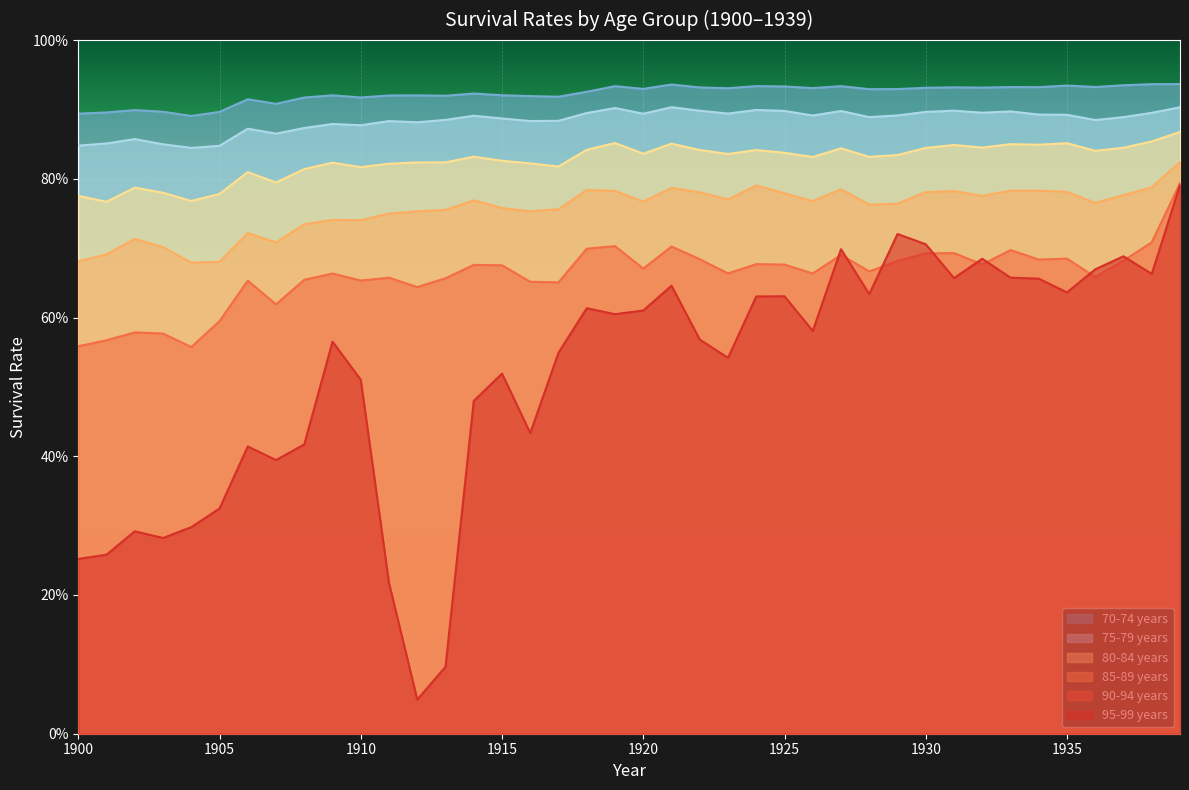

The value of 70-74 years at 1935 is 0.9. True or false?

True